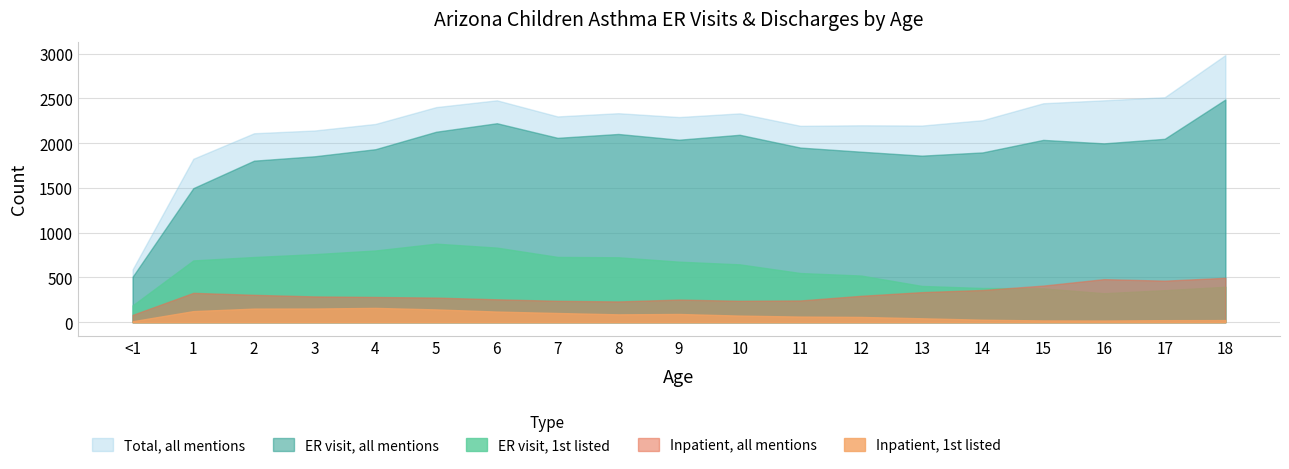

Does the chart display data point markers on the line(s)?

No